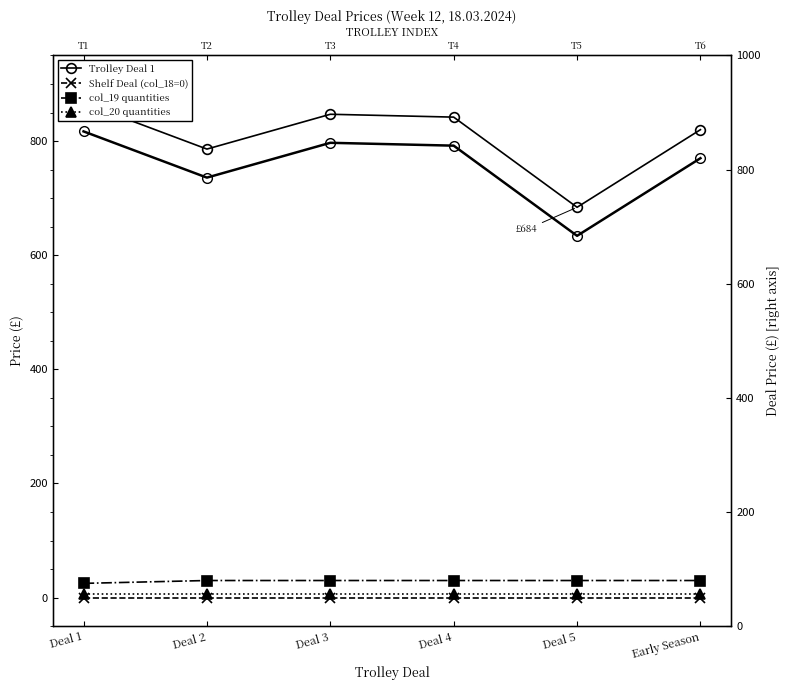

True or false: col_19 quantities and Deal Price (right) cross at least once.

False